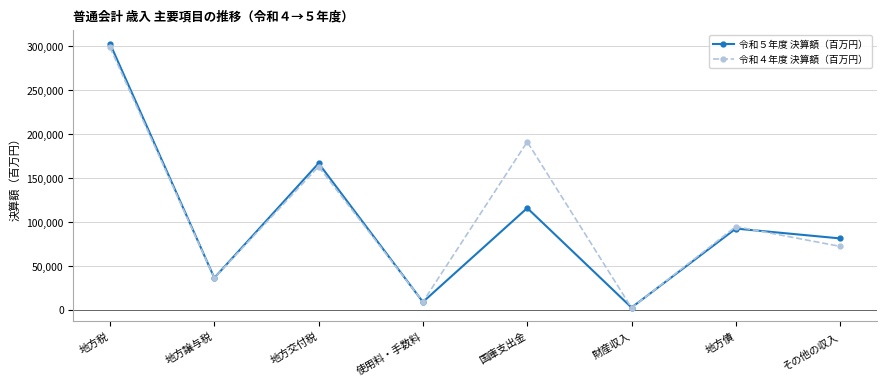

Reading left to right, what are all the values shown in this chart?

令和５年度 決算額（百万円）: 303126	36359	166884	8905	115908	2569	92519	81302
令和４年度 決算額（百万円）: 298854	36233	163147	9054	191284	2220	94812	72225